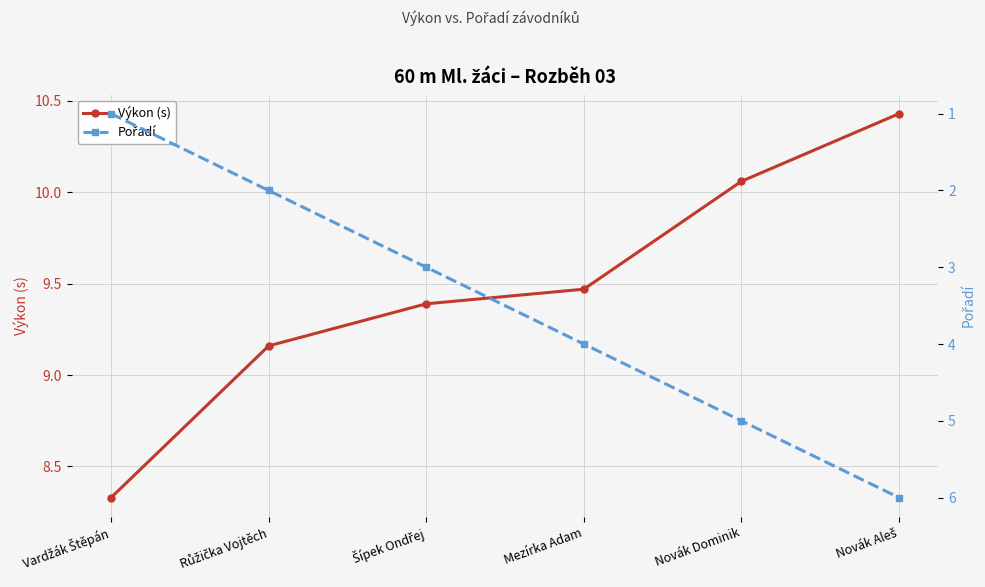

Is the value of Pořadí at Vardžák Štěpán greater than the value of Výkon (s) at Mezírka Adam?

No